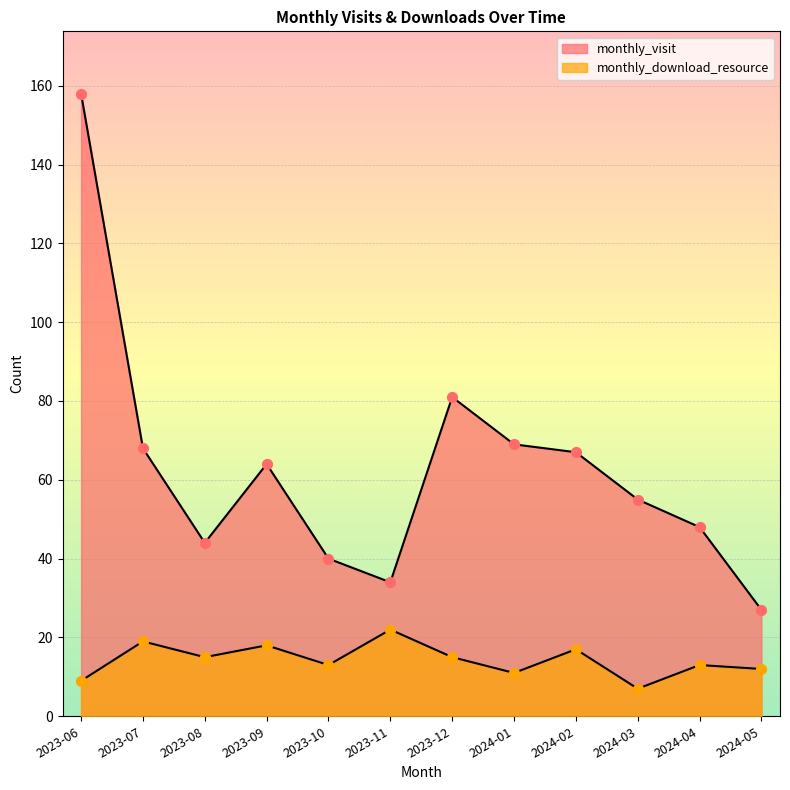

Is the value of monthly_visit at 2023-08 greater than the value of monthly_download_resource at 2023-06?

Yes